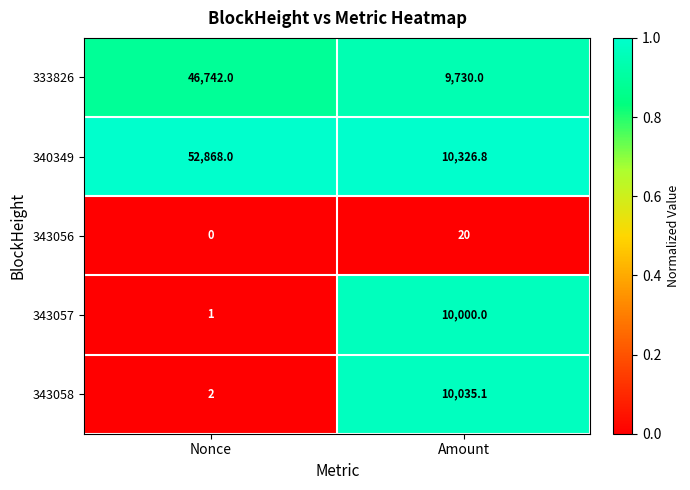

Read the 333826 value at Nonce.

46742.0